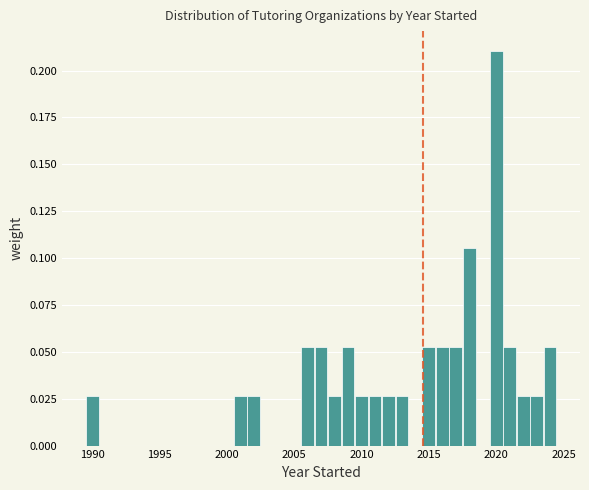

Around what value on the x-axis is the tallest bar? Give the approximate position of its centre, as read against the axis.

2020.0